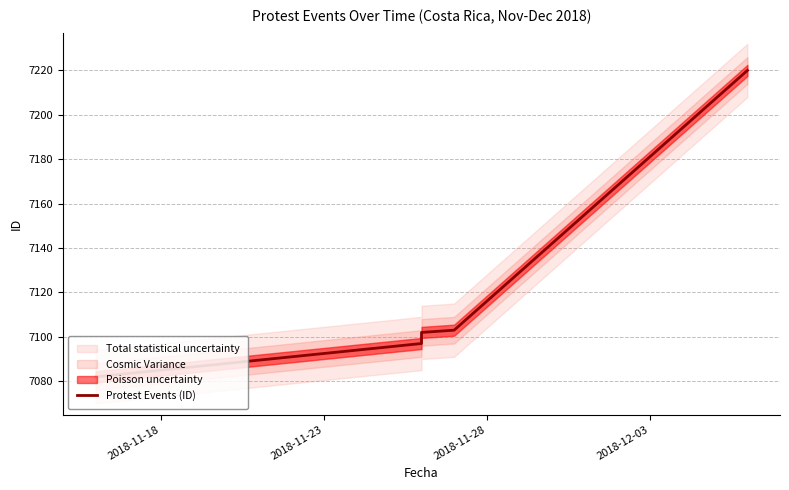

What is the smallest value displayed?

7082